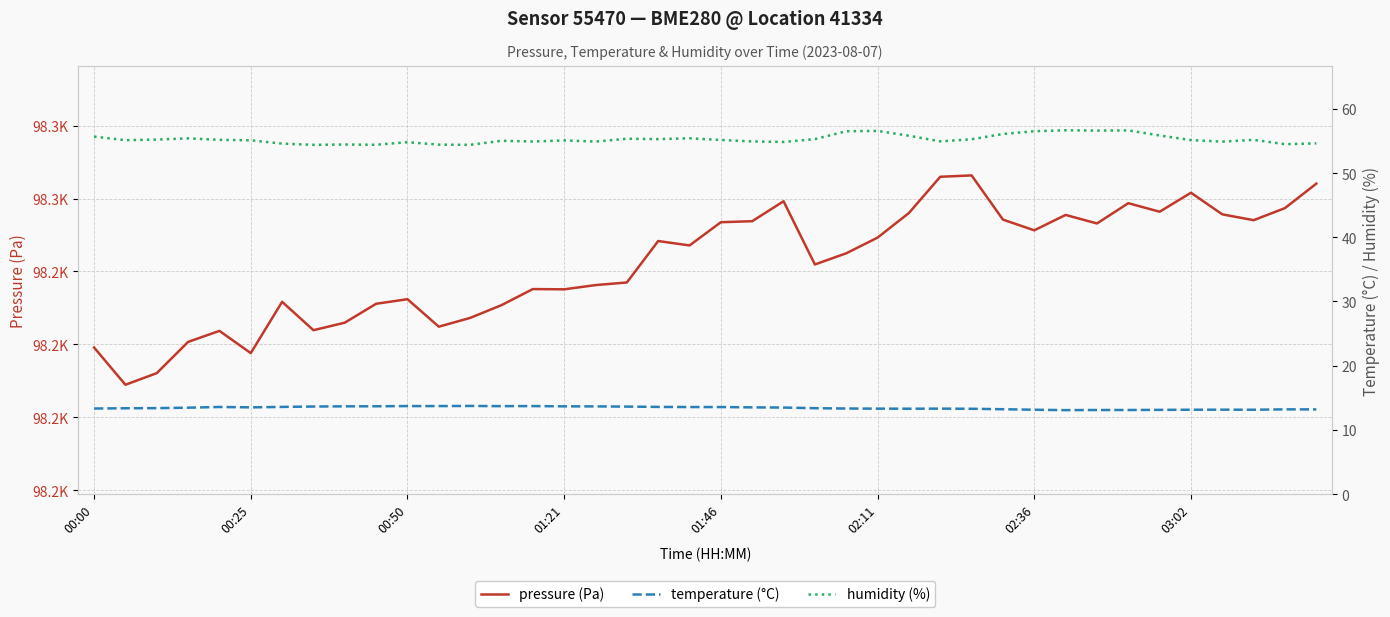

The temperature (°C) series shows 7.4 at 24. True or false?

False